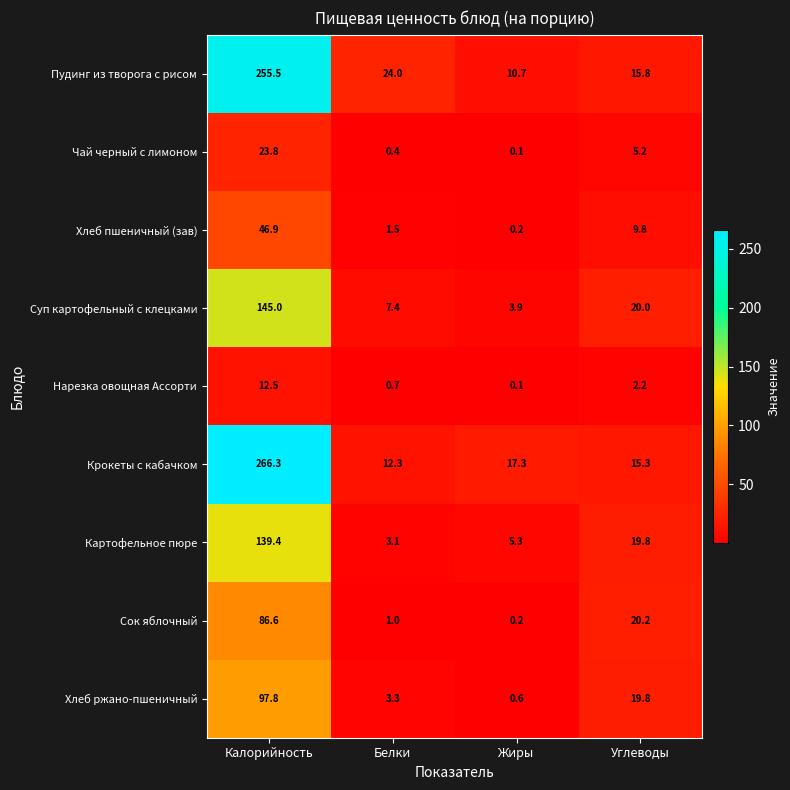

What is the spread (max minus min) of values at Углеводы?

18.0